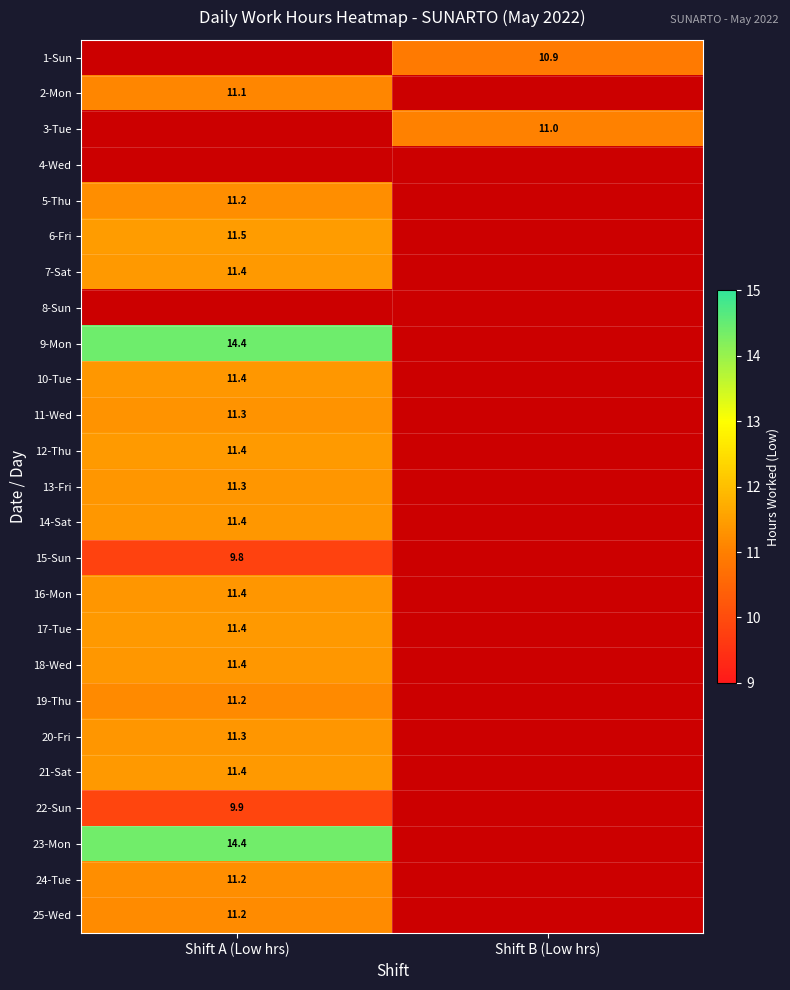

True or false: 2-Mon has a value of 7.2 at Shift A (Low hrs).

False